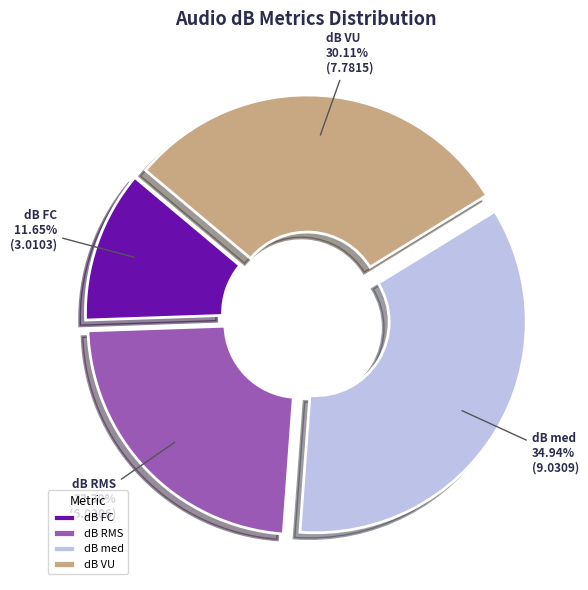

Is it true that dB FC is 12% of the pie?

True